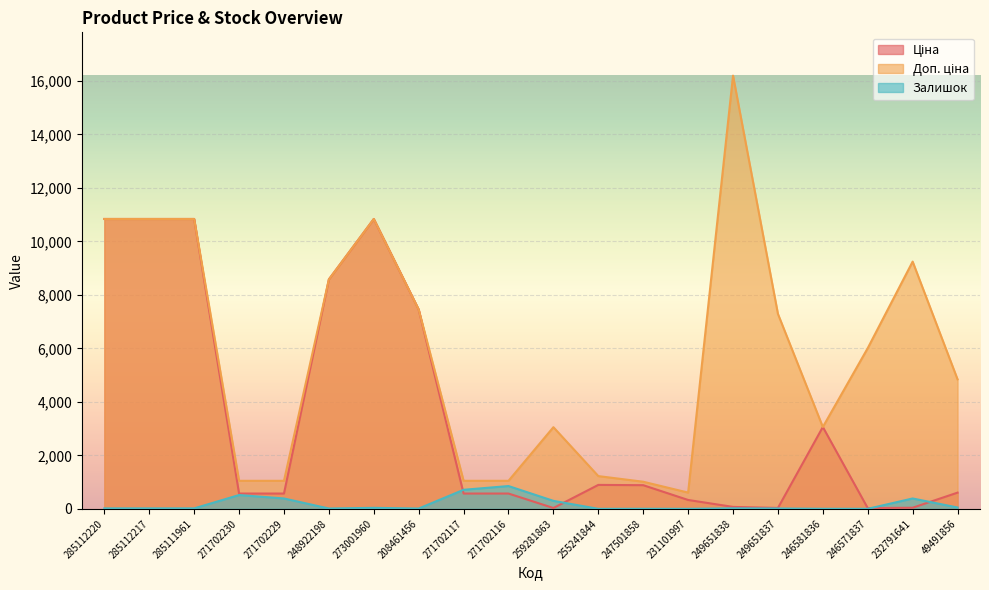

True or false: Залишок has more than 2 interior local peaks.

True